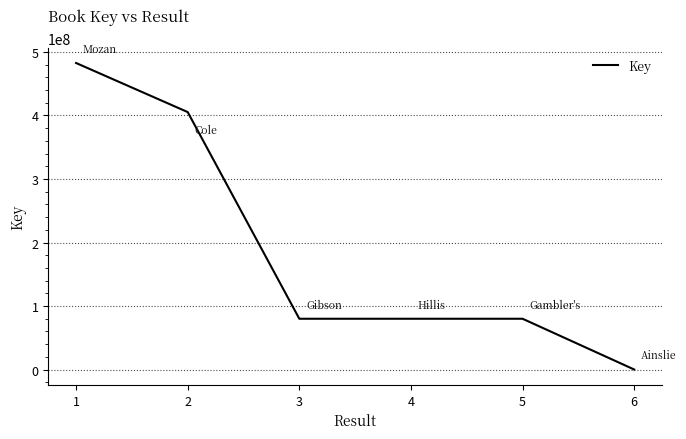

What is the difference between the maximum and second lowest values?

402756679